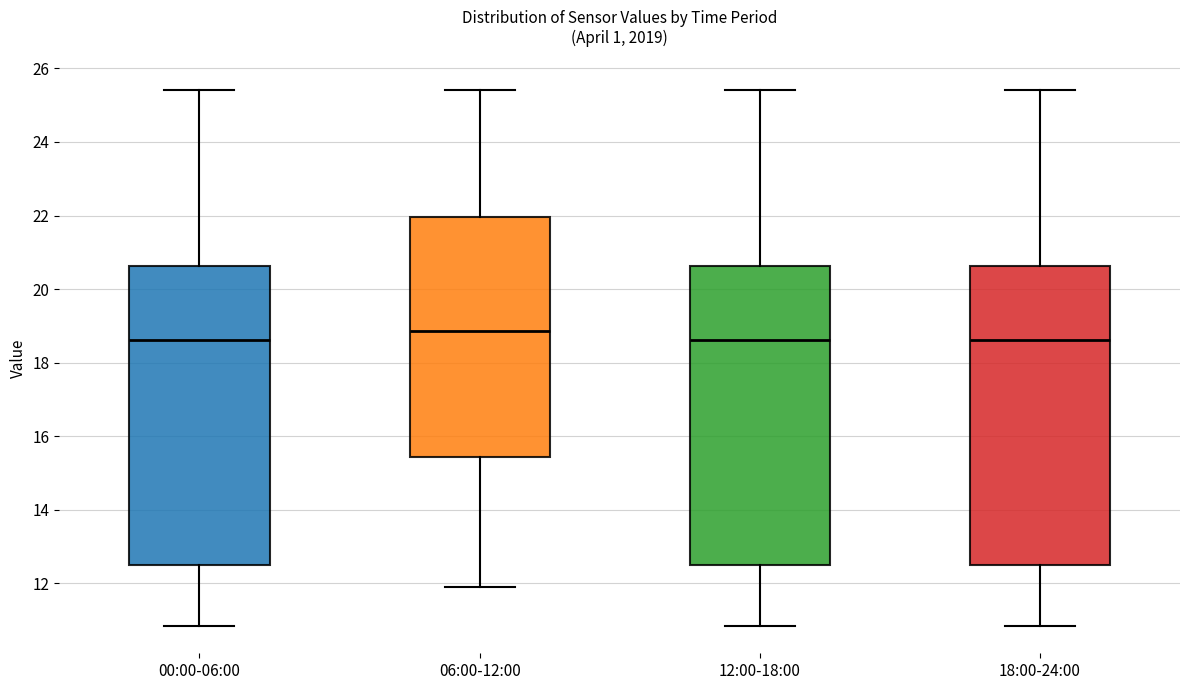

Which box's median line is the highest?

06:00-12:00